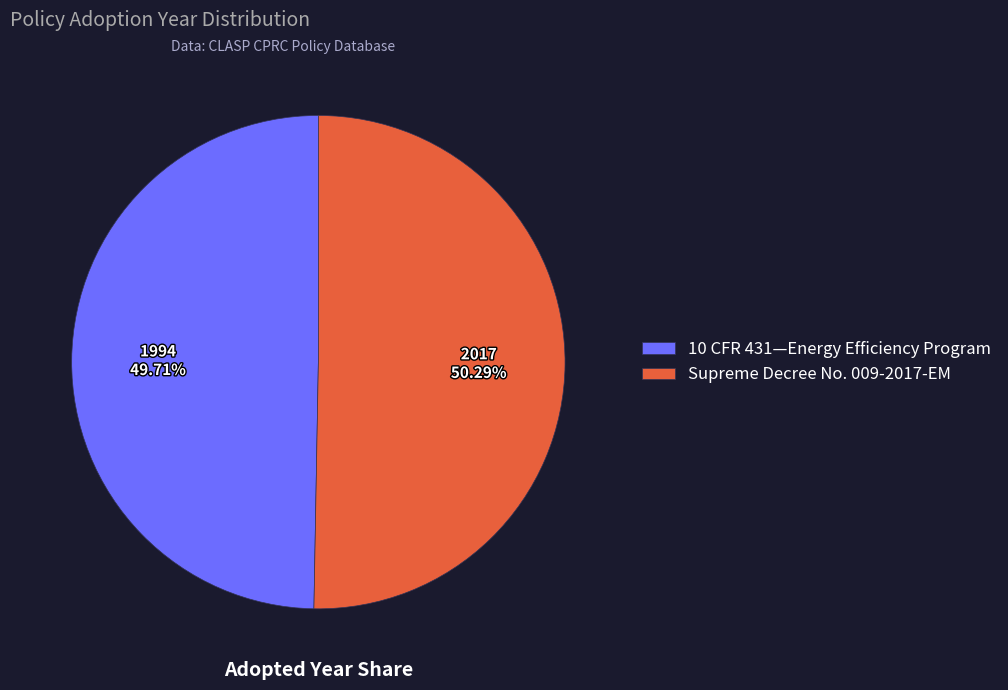

Between Supreme Decree No. 009-2017-EM and 10 CFR 431—Energy Efficiency Program, which is larger?

Supreme Decree No. 009-2017-EM